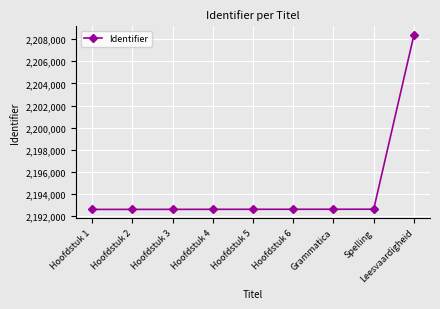

What is the minimum value shown in the chart?

2192607